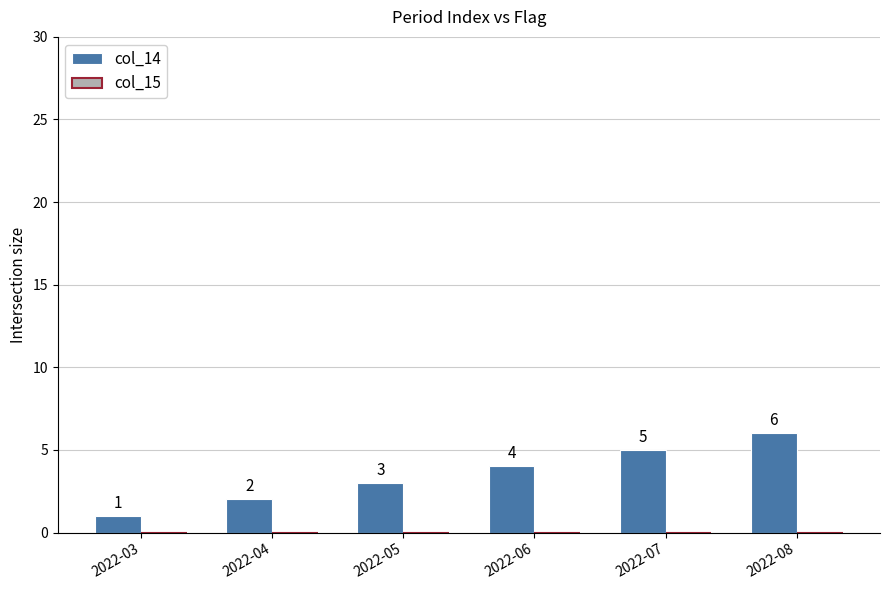

The value at 2022-07 is 5. True or false?

True